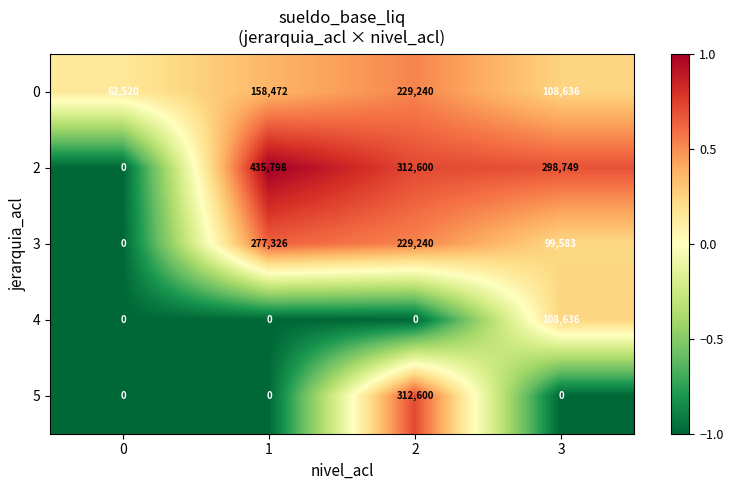

What is the highest value of the 3 series?

277326